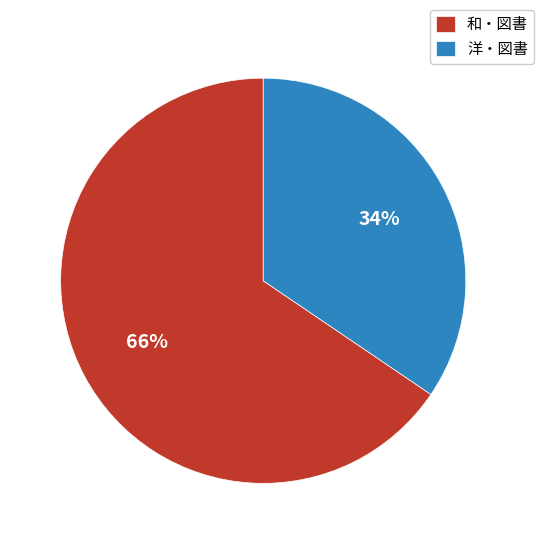

What is the smallest slice in the pie chart?

洋・図書